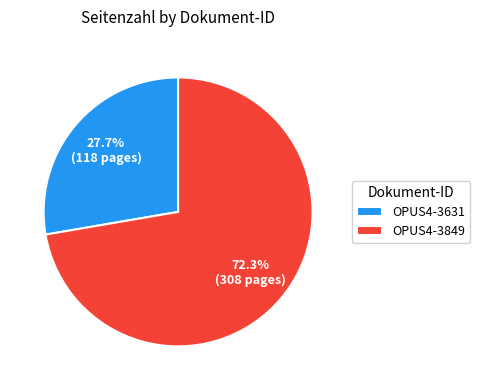

What portion of the pie excludes OPUS4-3849?

27.7%